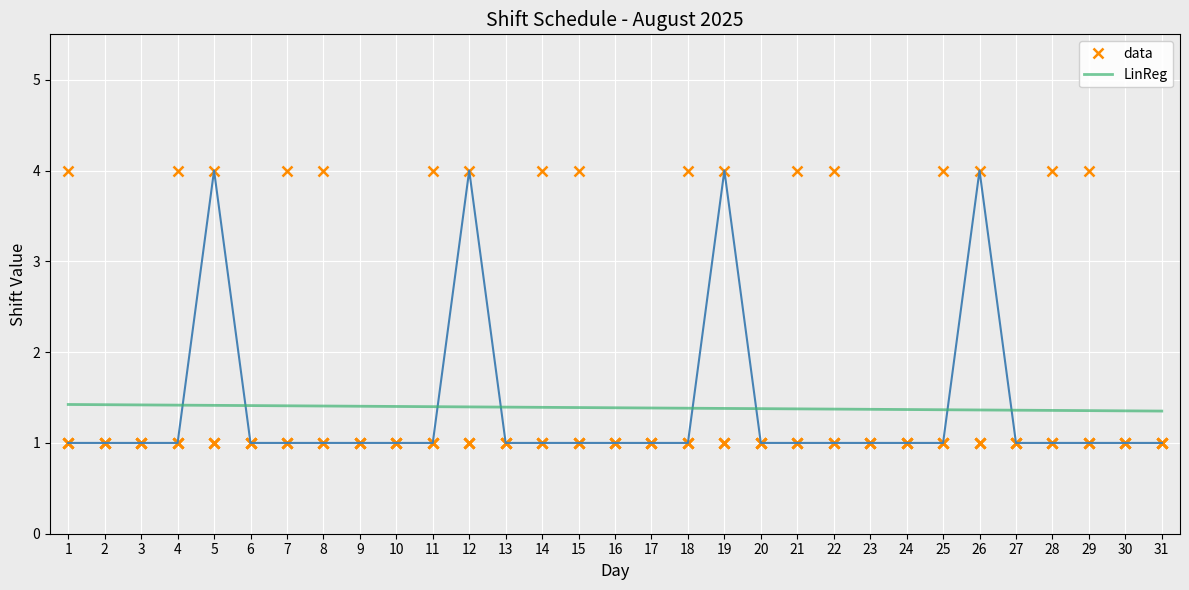

Is this an area chart (filled region under the line)?

No